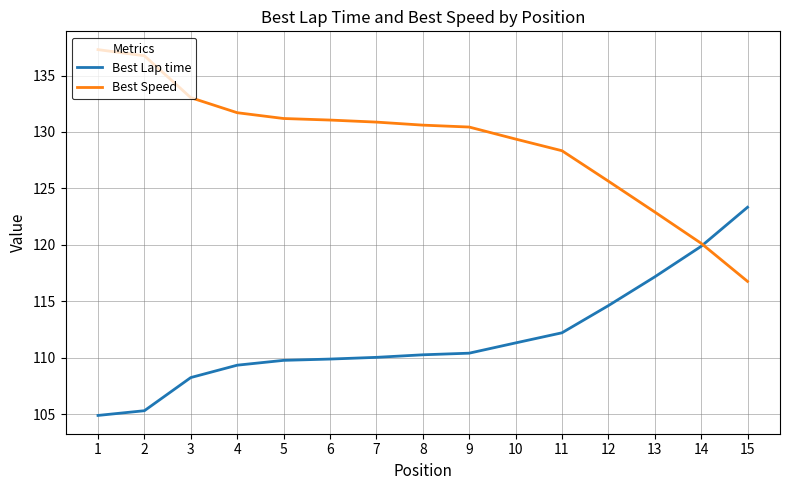

What is the maximum value shown in the chart?

137.3